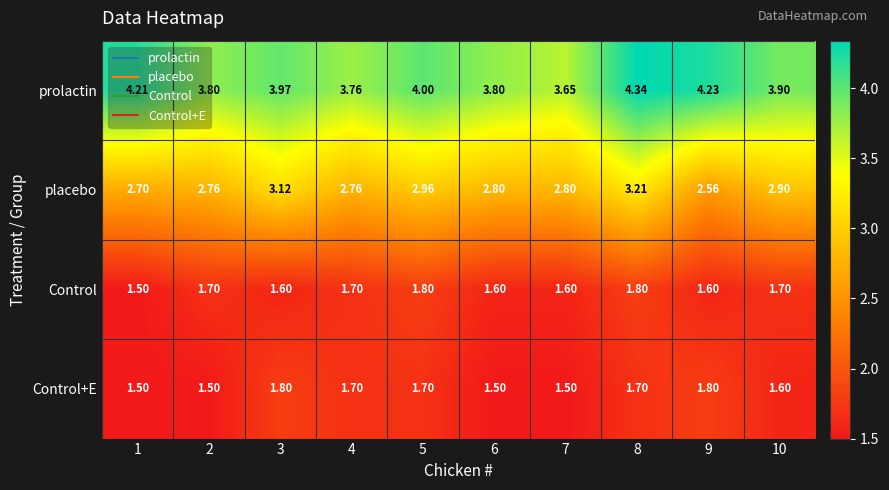

Which series has the widest spread of values?

prolactin